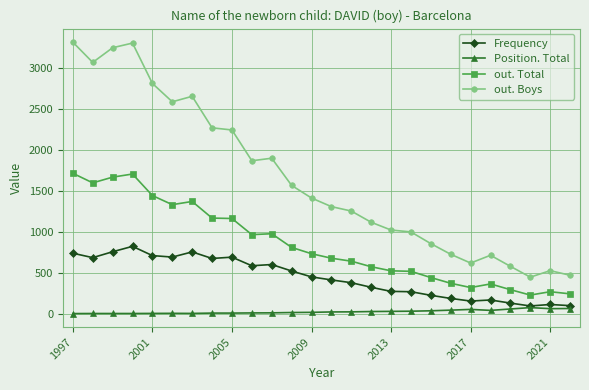

What is the value of the out. Boys point at the 25th from the left?

528